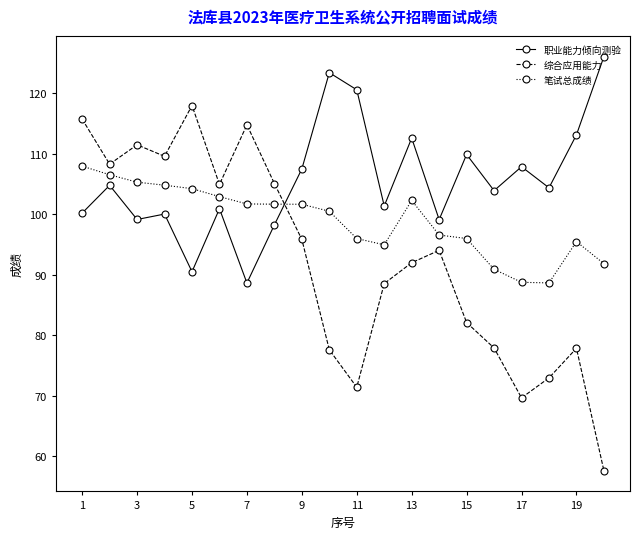

List the series in order of their overall mean, lowest first.

综合应用能力, 笔试总成绩, 职业能力倾向测验